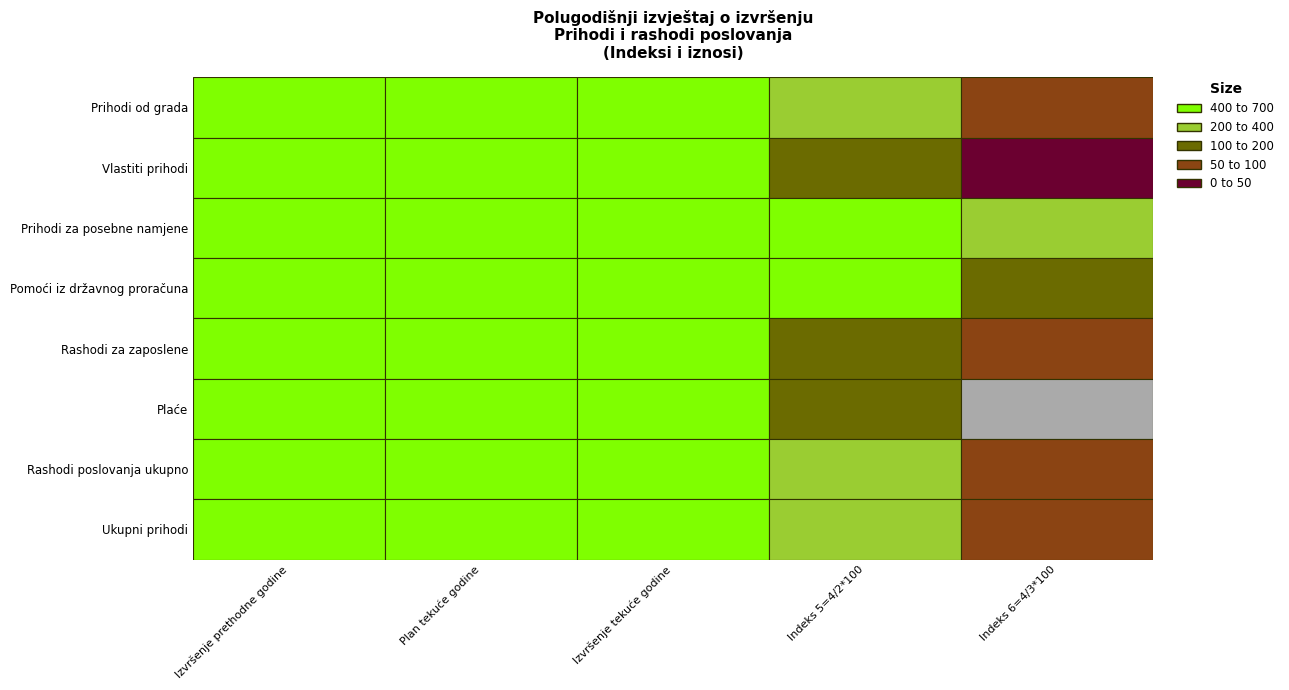

Between Indeks 5=4/2*100 and Indeks 6=4/3*100, which series saw the biggest shift?

Pomoći iz državnog proračuna